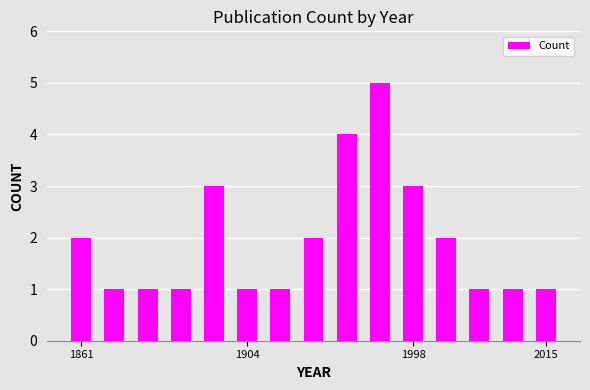

What is the difference between the maximum and second lowest values?

4